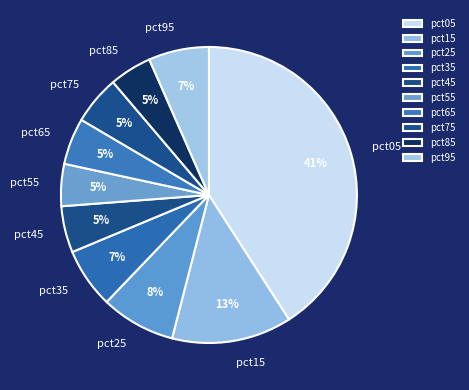

Count the number of slices in the pie.

10